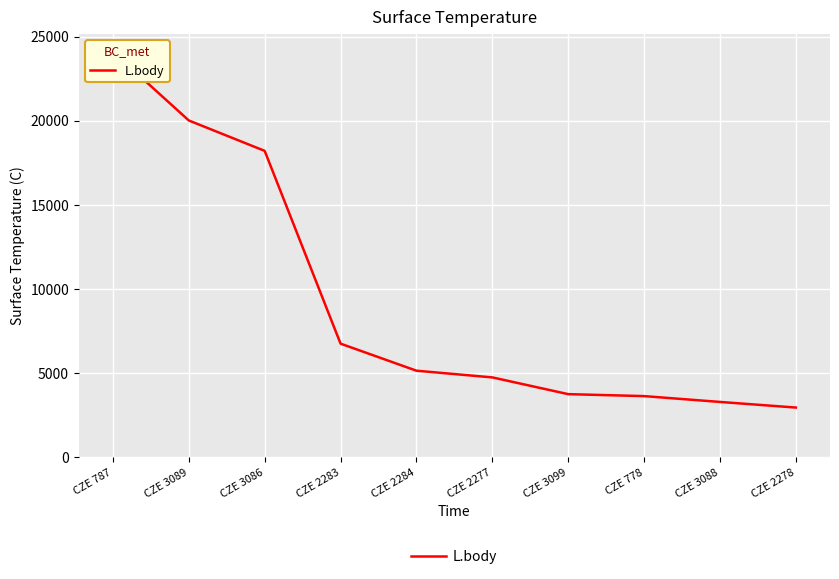

How many values are below 5148?

5